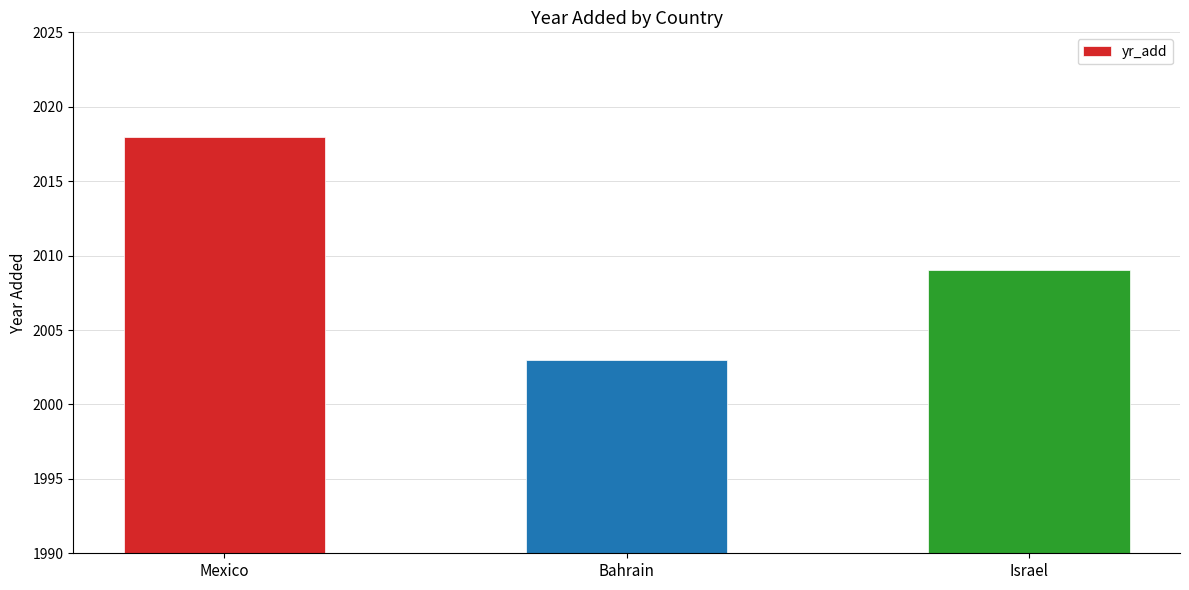

Reading right to left, list all the values displayed in this chart.

2009	2003	2018